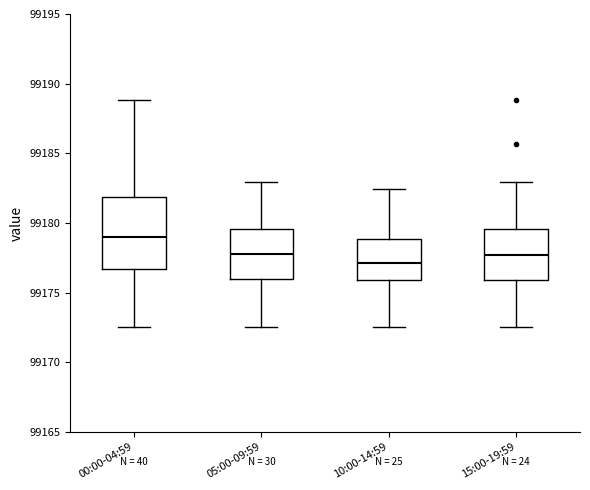

Where is the lower edge of the box for 10:00-14:59 on the y-axis? The values are not printed on the chart, so give them approximately, as read against the axis.

99176.0